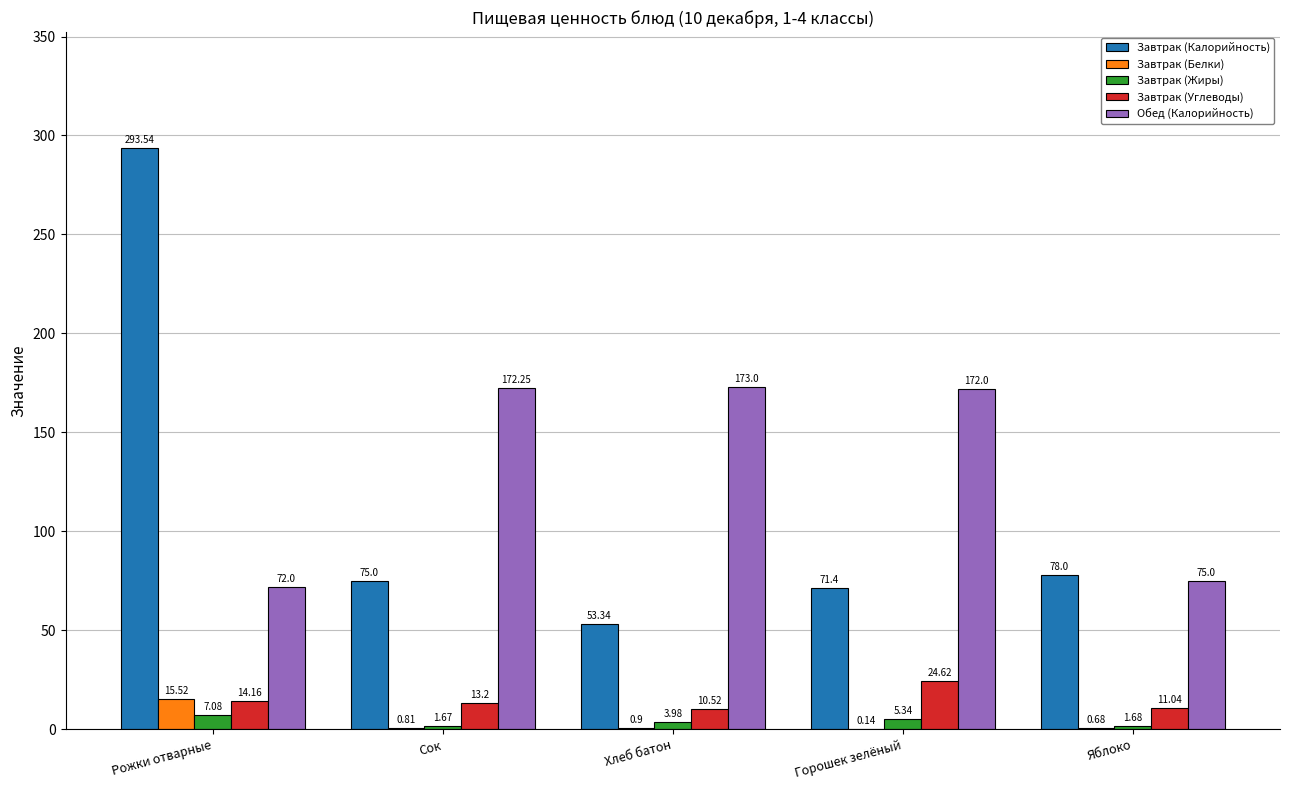

Which series changed the most between Сок and Яблоко?

Обед (Калорийность)